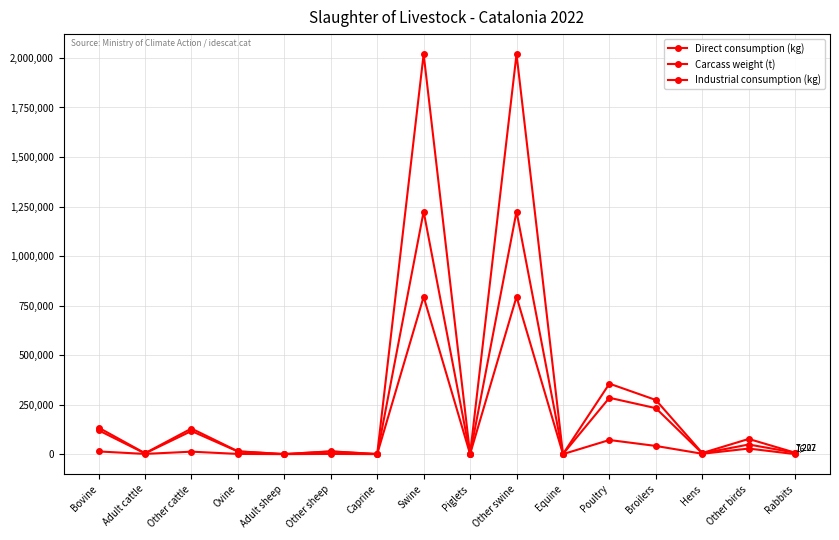

True or false: Direct consumption (kg) has a value of 116744 at Other cattle.

True